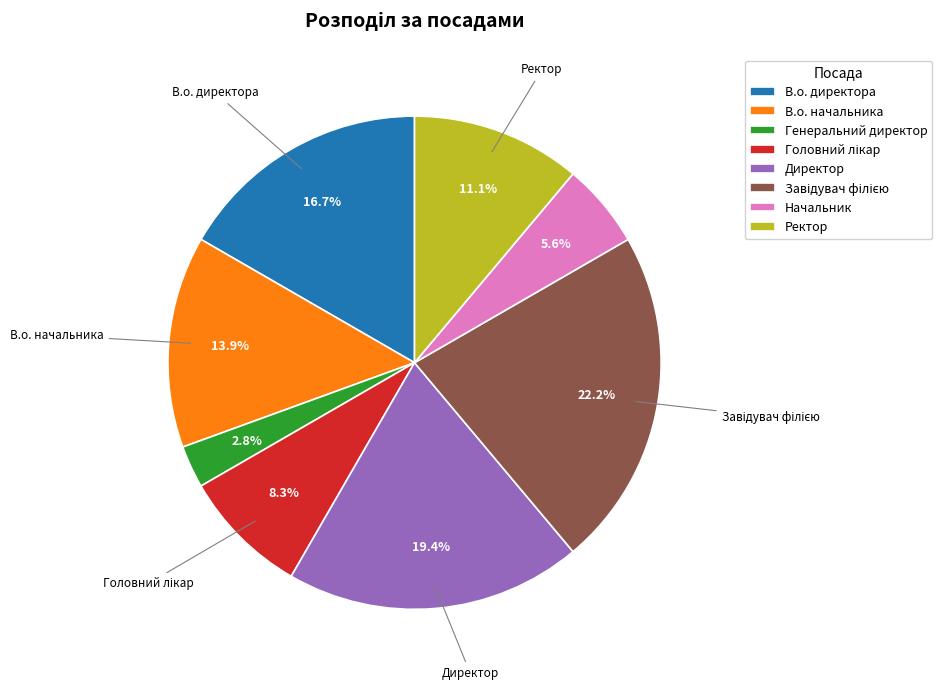

To the nearest percent, what is the difference between the largest and smallest slice percentages?

19%